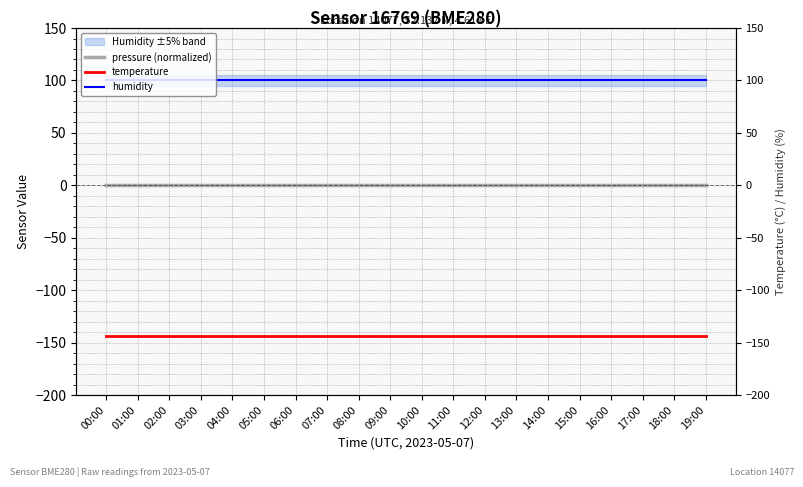

True or false: humidity has more than 2 points higher than both neighbors.

False